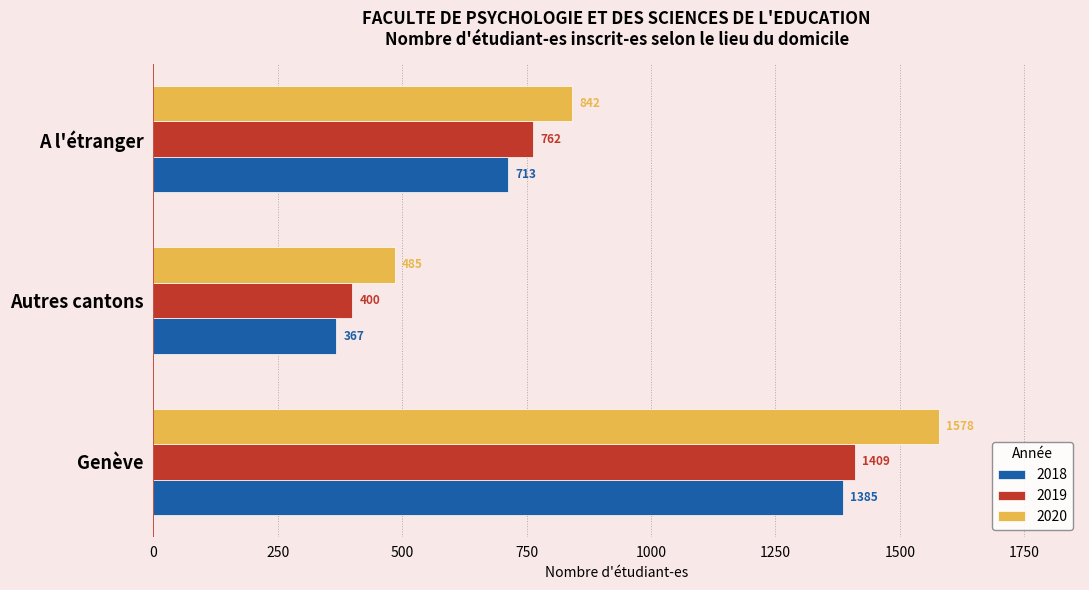

Rank the series at Autres cantons from lowest to highest value.

2018, 2019, 2020